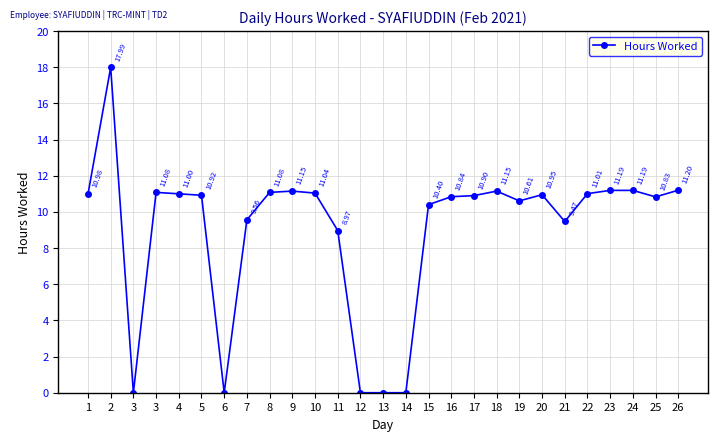

What is the difference between the maximum and minimum values?

18.0